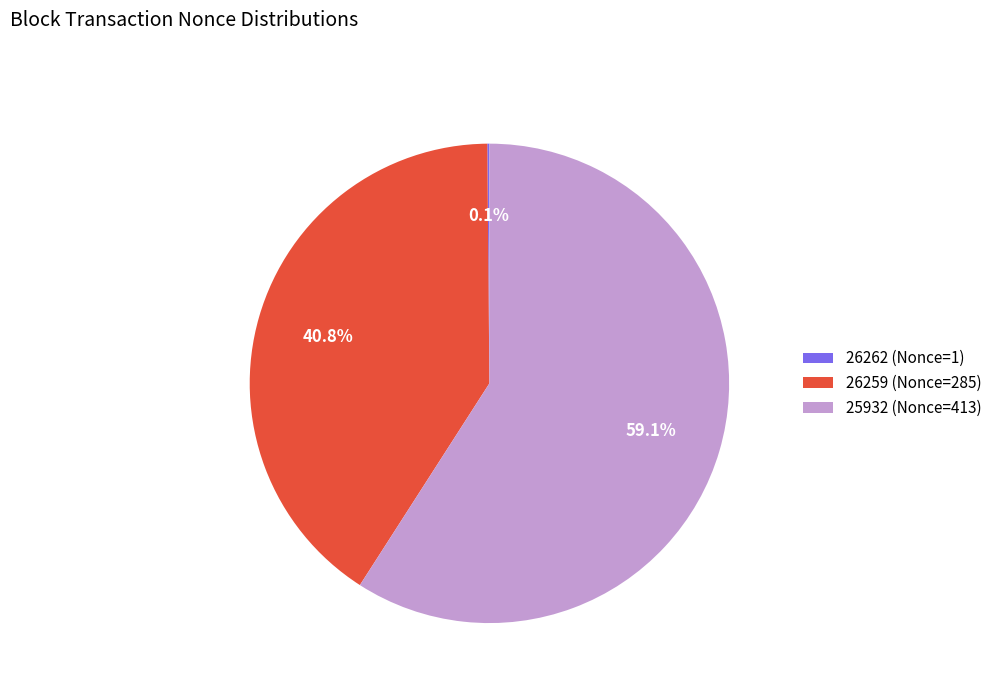

The 25932 (Nonce=413) slice represents 50% of the pie. True or false?

False